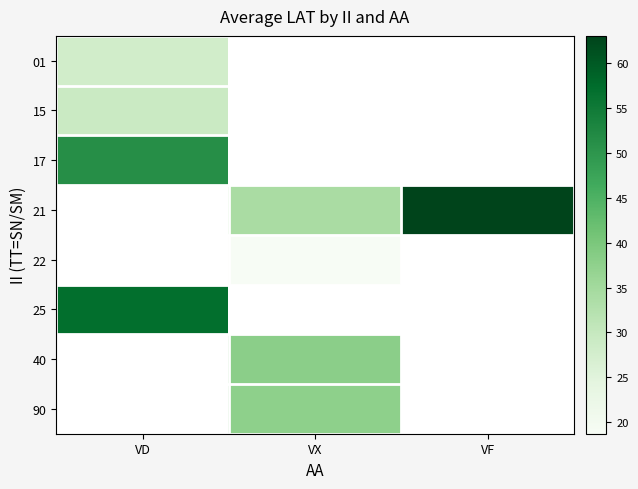

Count the number of categories in the chart.

3